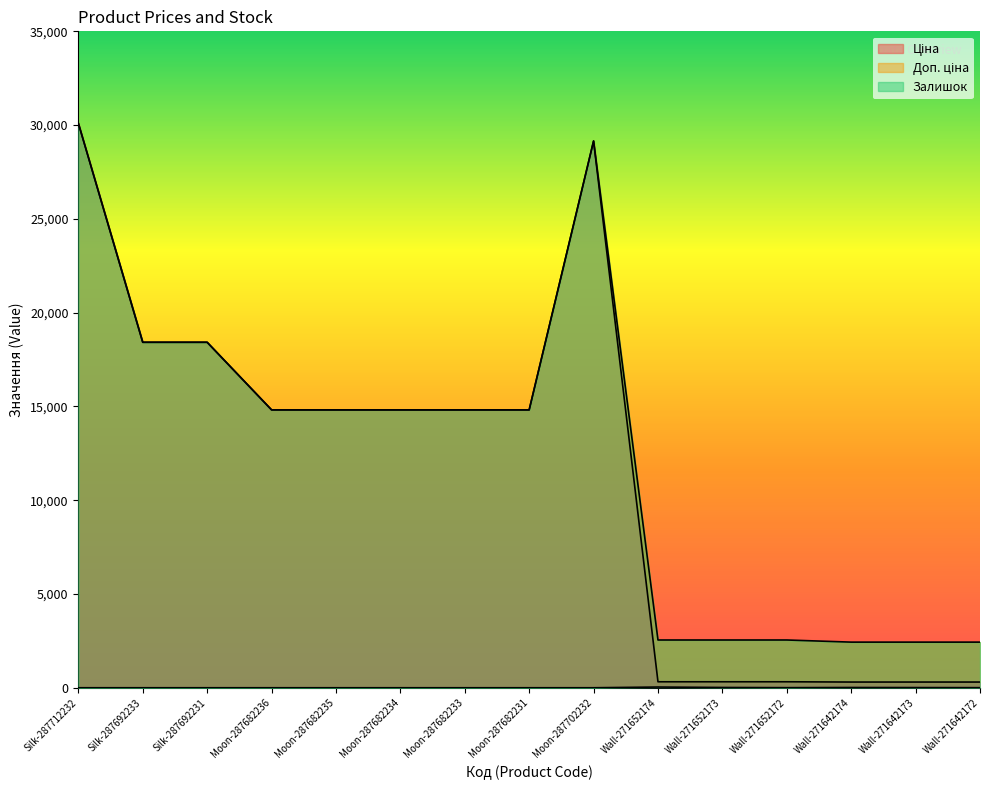

Does the chart have visible grid lines?

No